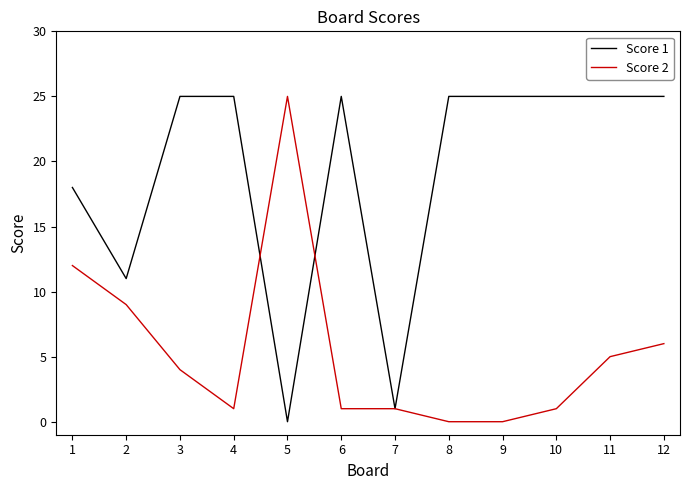

What are all the series names shown in the legend?

Score 1, Score 2